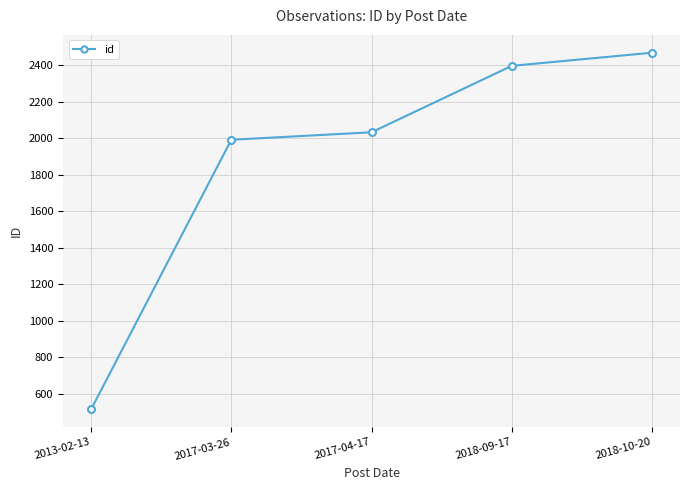

What is the value of the 5th point from the left?

2468